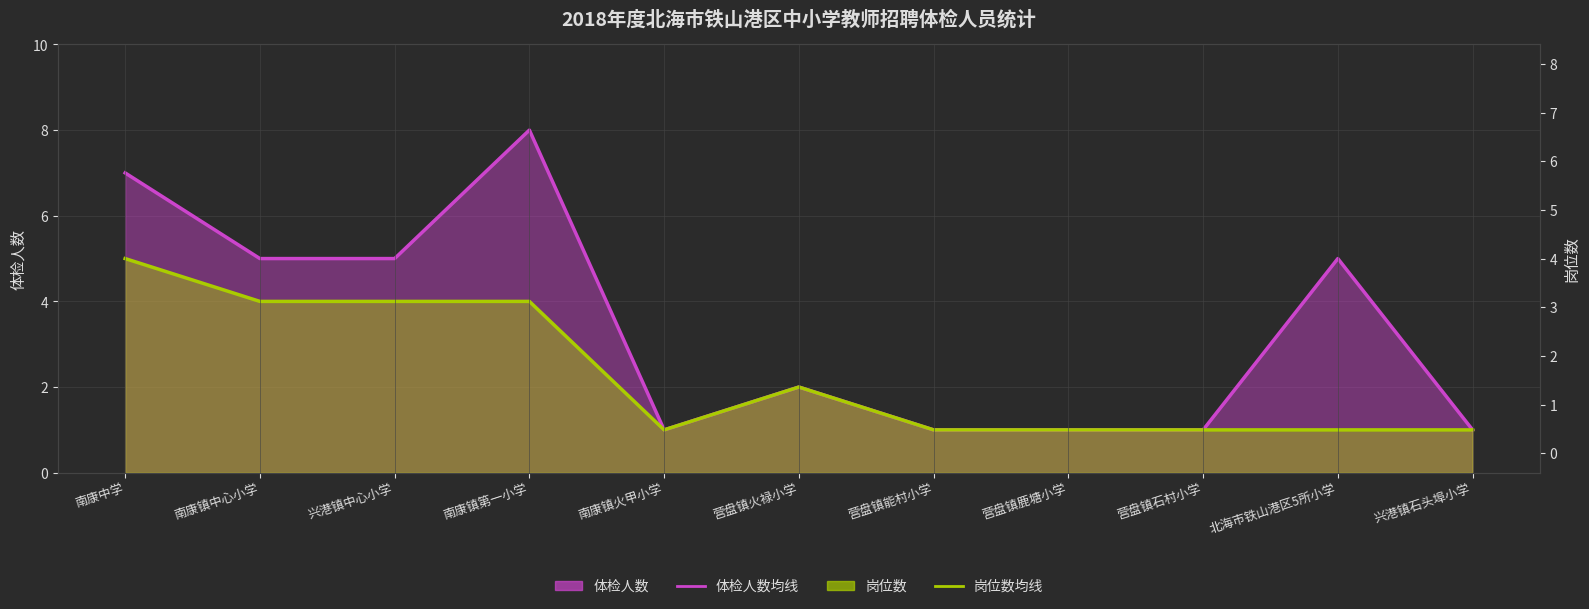

True or false: 岗位数均线 and 体检人数均线 intersect in this chart.

False